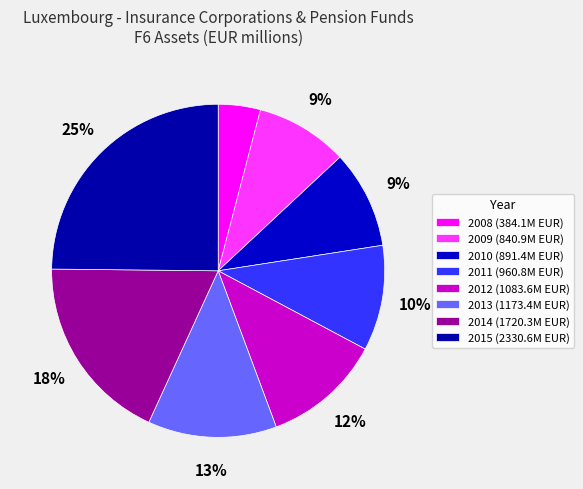

To the nearest percent, what is the difference between the largest and smallest slice percentages?

21%